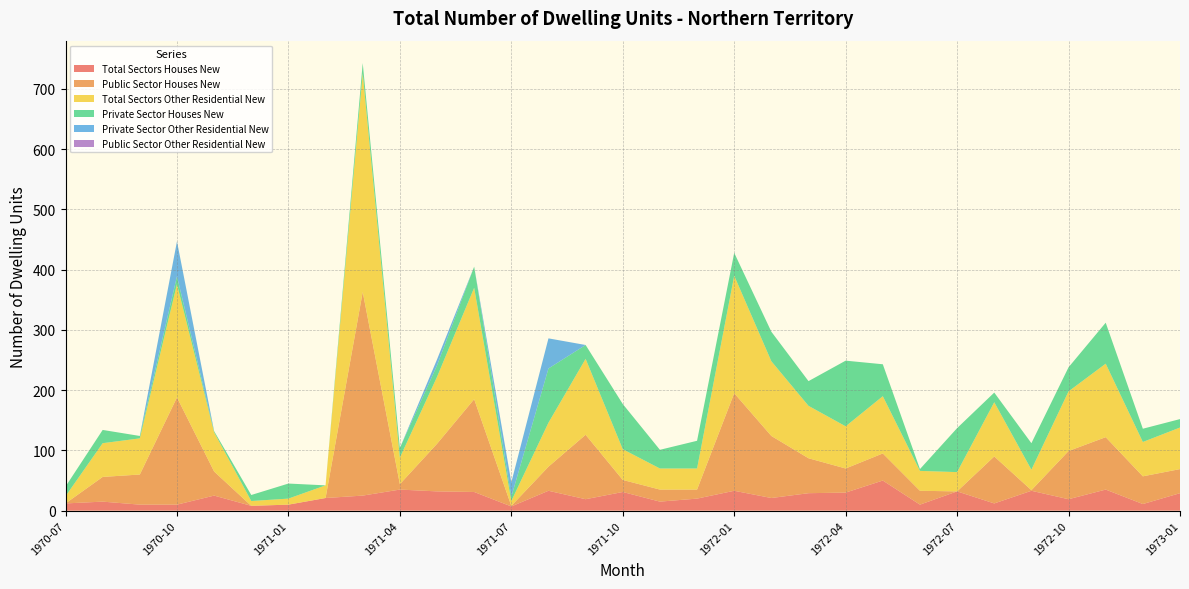

Reading right to left, transcribe all the data shown in this chart.

Total Sectors Houses New: 29	11	35	19	33	12	32	10	50	30	29	21	33	20	15	31	19	33	7	31	32	35	25	21	10	8	25	10	10	15	12
Public Sector Houses New: 40	46	87	80	1	78	0	23	45	40	58	103	162	15	20	20	107	40	1	154	79	9	338	0	0	0	40	178	50	41	0
Total Sectors Other Residential New: 69	57	122	99	34	90	32	33	95	70	87	124	195	35	35	51	126	73	8	185	111	44	363	21	10	8	65	188	60	56	12
Private Sector Houses New: 14	22	68	40	44	16	73	3	53	109	41	49	38	46	31	75	23	90	7	35	19	16	17	0	25	10	2	13	4	22	16
Private Sector Other Residential New: 0	0	0	0	0	0	0	0	0	0	0	0	0	0	0	0	0	50	24	0	10	0	0	0	0	0	0	58	0	0	0
Public Sector Other Residential New: 0	0	0	0	0	0	0	0	0	0	0	0	0	0	0	0	0	0	0	0	0	0	0	0	0	0	0	0	0	0	0